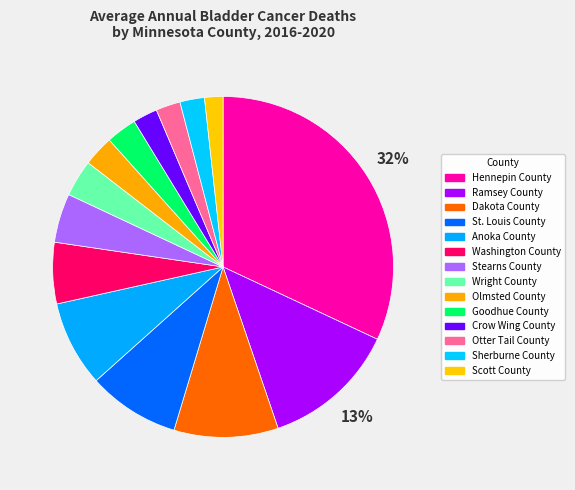

How many segments does this pie chart have?

14